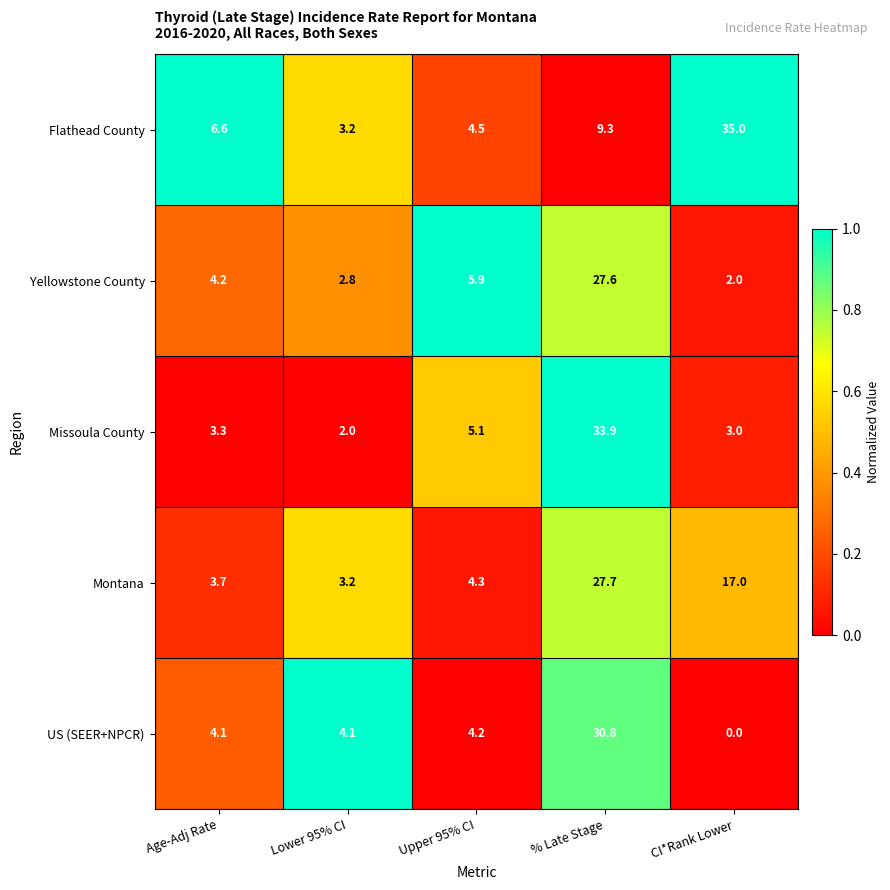

What is the sum of all US (SEER+NPCR) values?

43.2